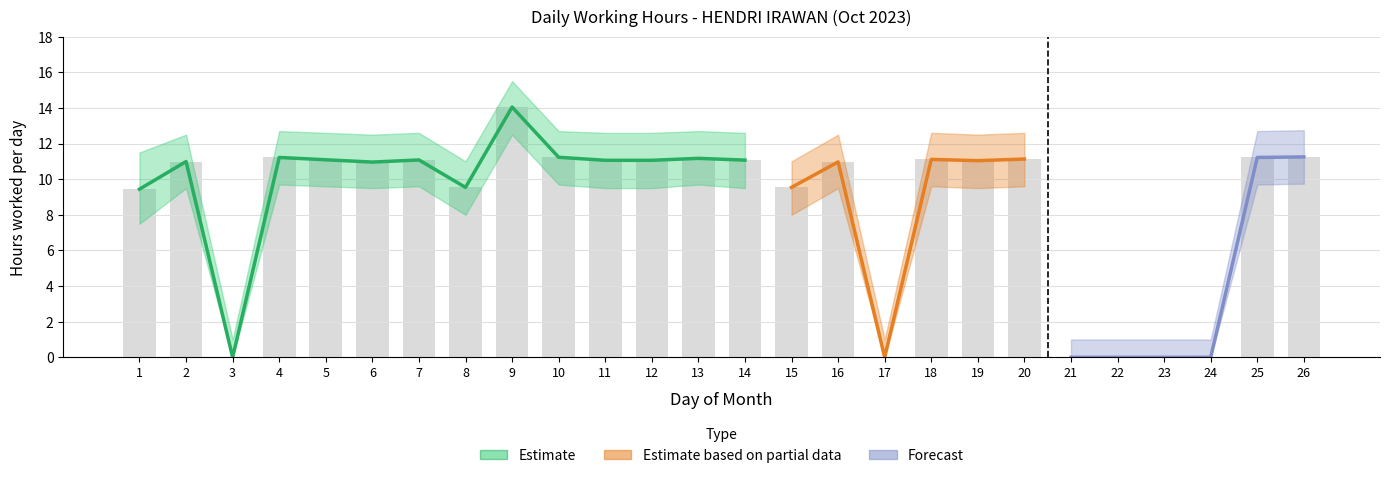

Between 26 and 7, which is larger?

26